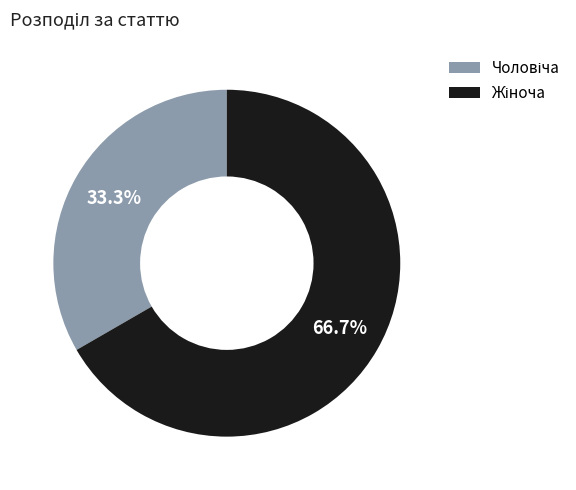

Is there any slice that represents more than half of the pie?

Yes